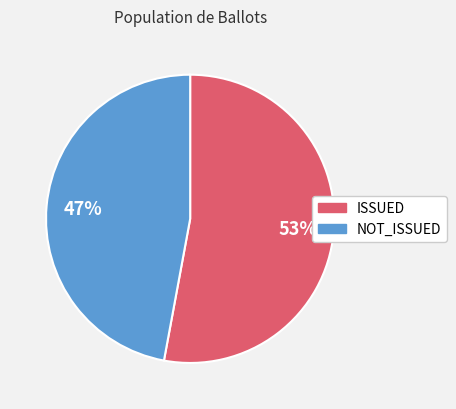

To the nearest percent, what portion does NOT_ISSUED represent?

47%